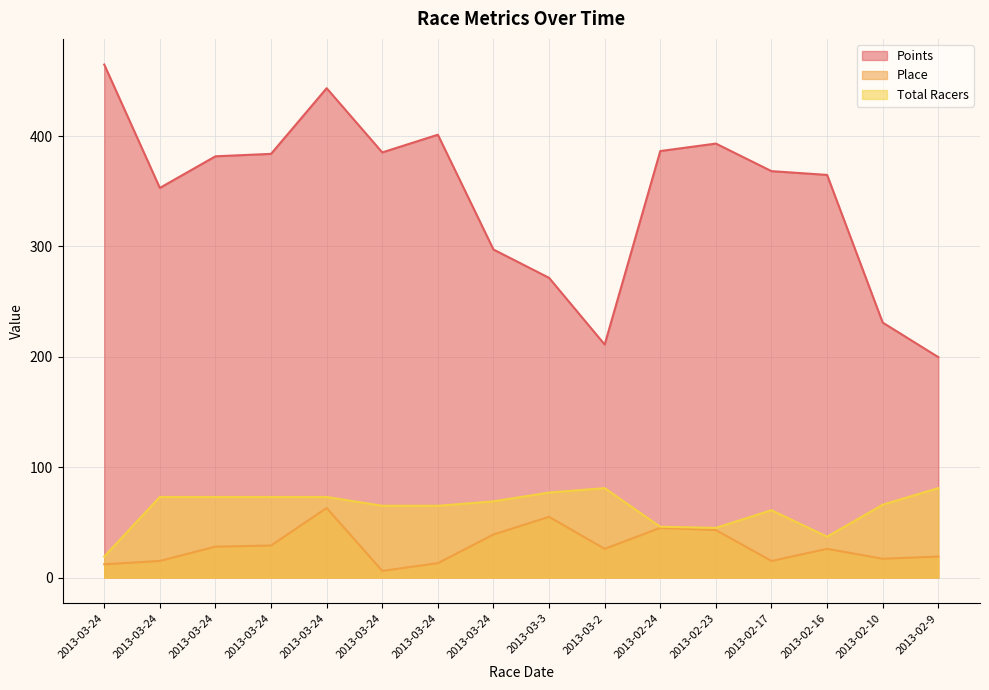

Which series changed the most between 2013-03-3 and 2013-02-23?

Points